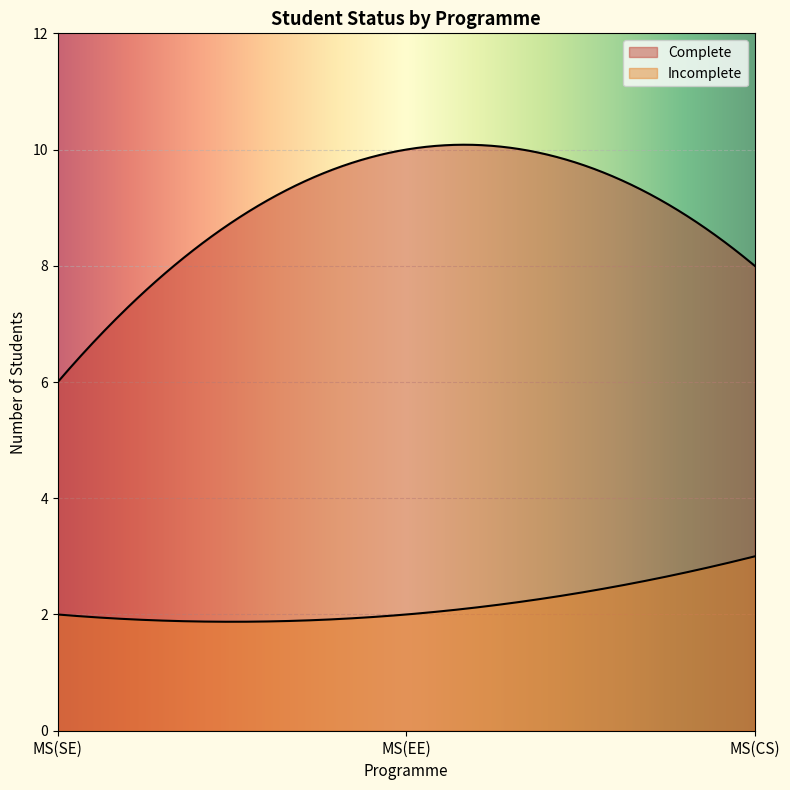

What is the difference between the highest and lowest values at MS(CS)?

5